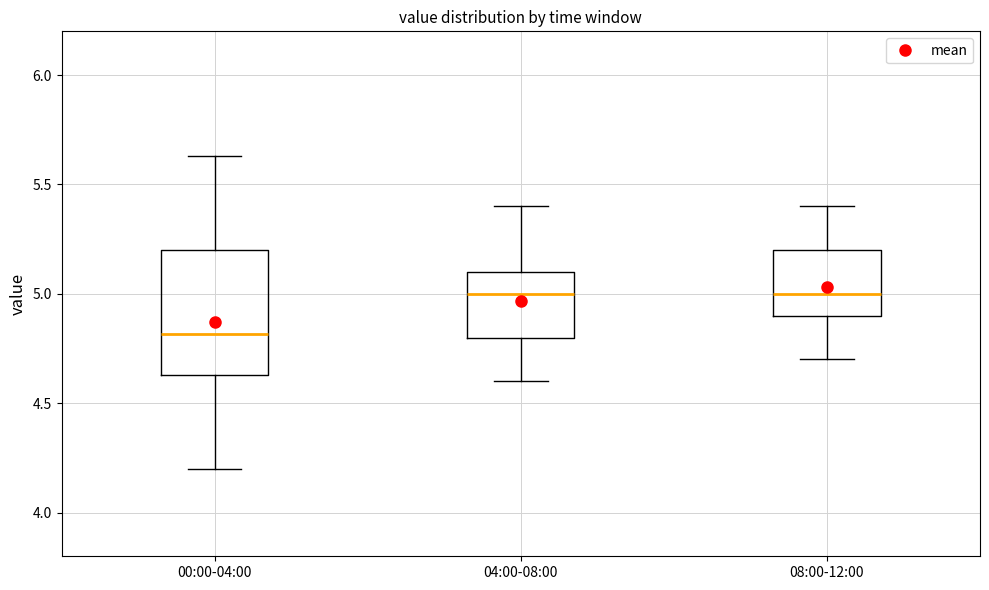

Reading left to right, read every box against the y-axis: the position of its median line, the range the box covers, and the ends of its whiskers. The values are not printed on the chart, so give them approximately, as read against the axis.

00:00-04:00: median 4.80, box 4.65 to 5.20, whiskers 4.20 to 5.65
04:00-08:00: median 5.00, box 4.80 to 5.10, whiskers 4.60 to 5.40
08:00-12:00: median 5.00, box 4.90 to 5.20, whiskers 4.70 to 5.40